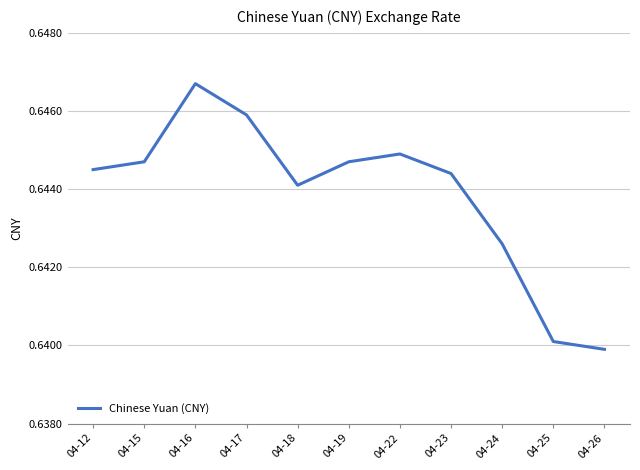

At which category does the chart reach its peak across all series?

04-16